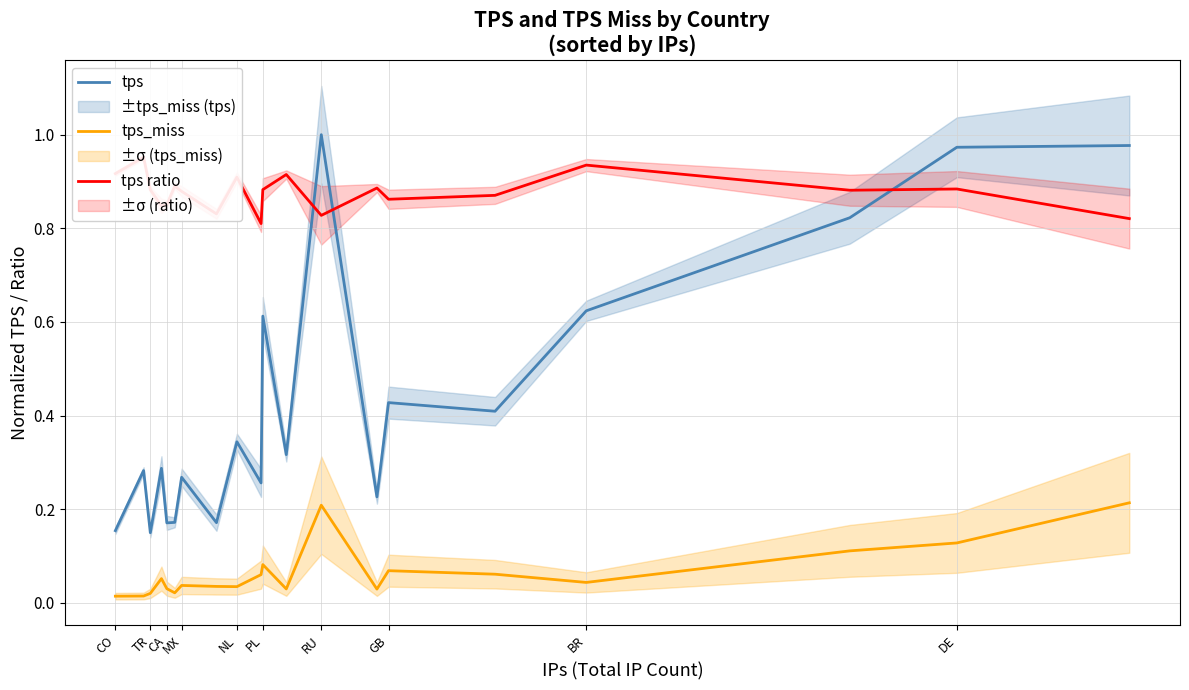

Is the value of tps at MX greater than the value of tps_miss at NL?

Yes